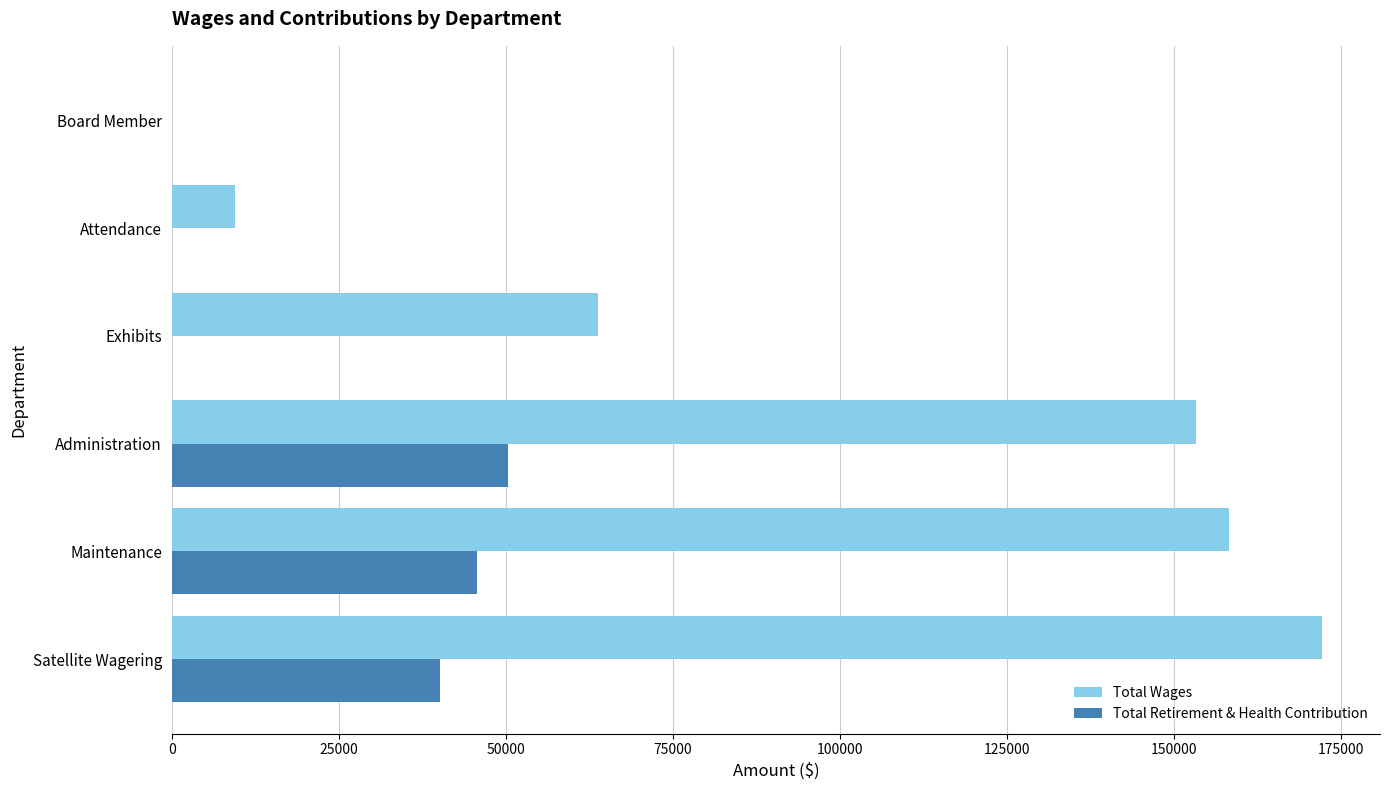

What is the sum of the Total Wages values at Satellite Wagering and Exhibits?

236134